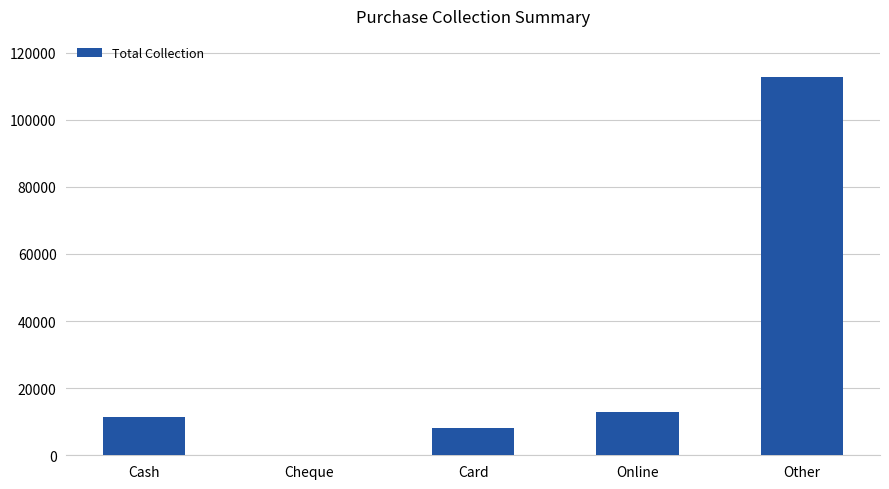

Reading right to left, what are all the values shown in this chart?

112893	13000	8000	0	11500